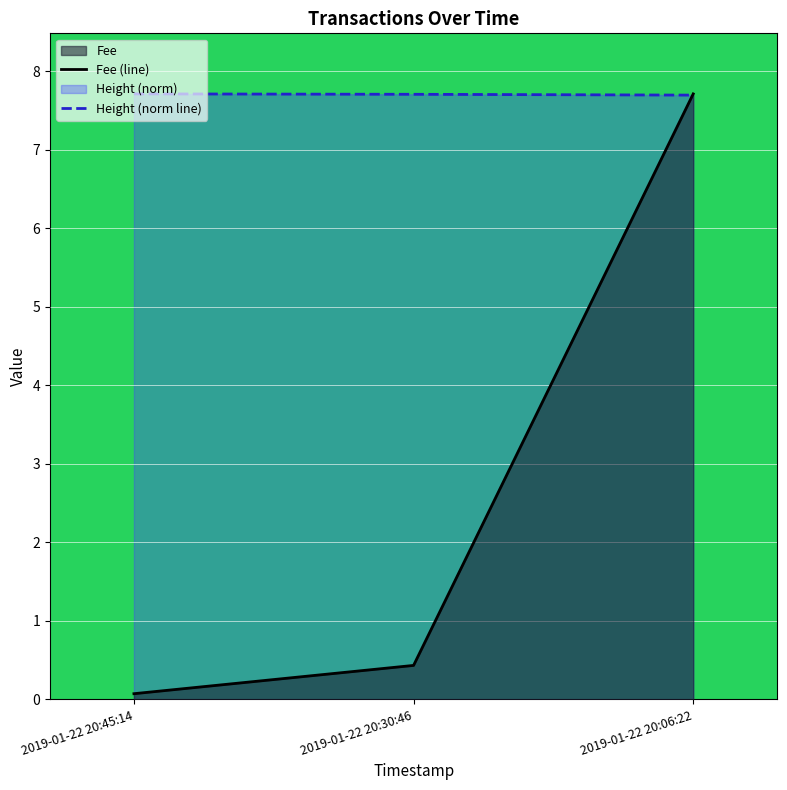

What is the spread (max minus min) of values at 2019-01-22 20:30:46?

7.3